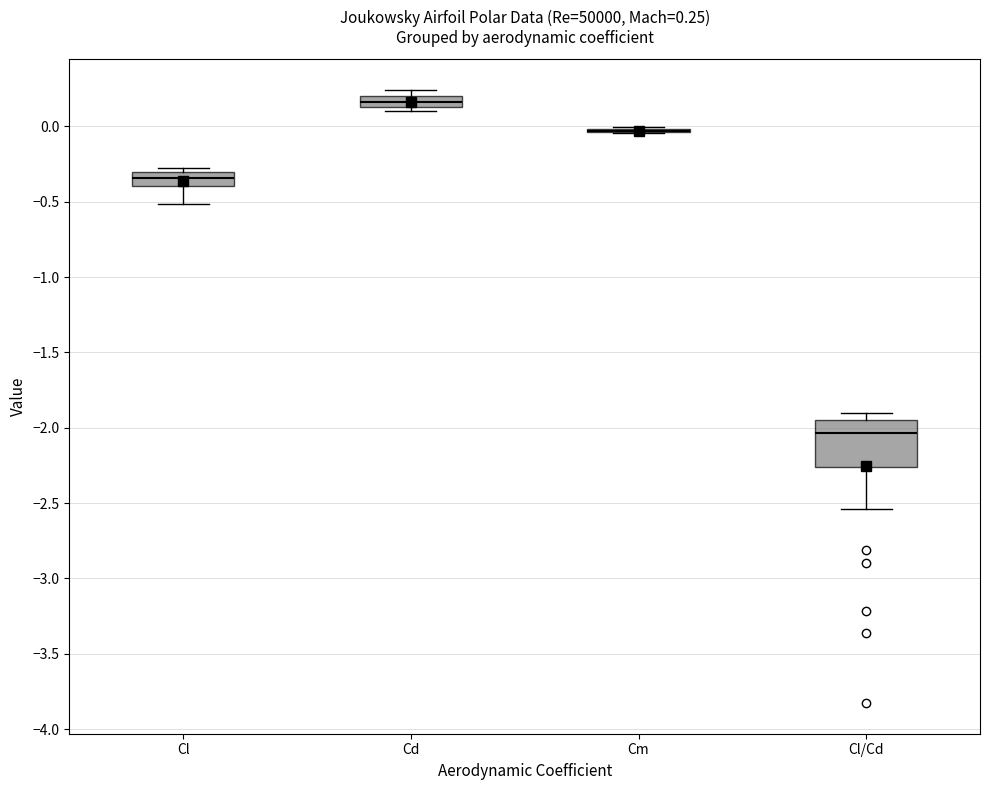

Comparing the boxes themselves (not the whiskers), which one is the tallest?

Cl/Cd